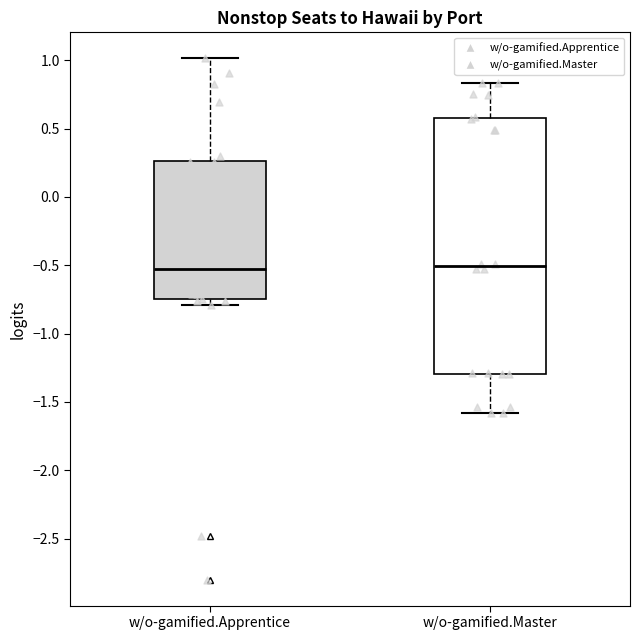

Where does the lower whisker of the box for w/o-gamified.Master end on the y-axis? The values are not printed on the chart, so give them approximately, as read against the axis.

-1.60